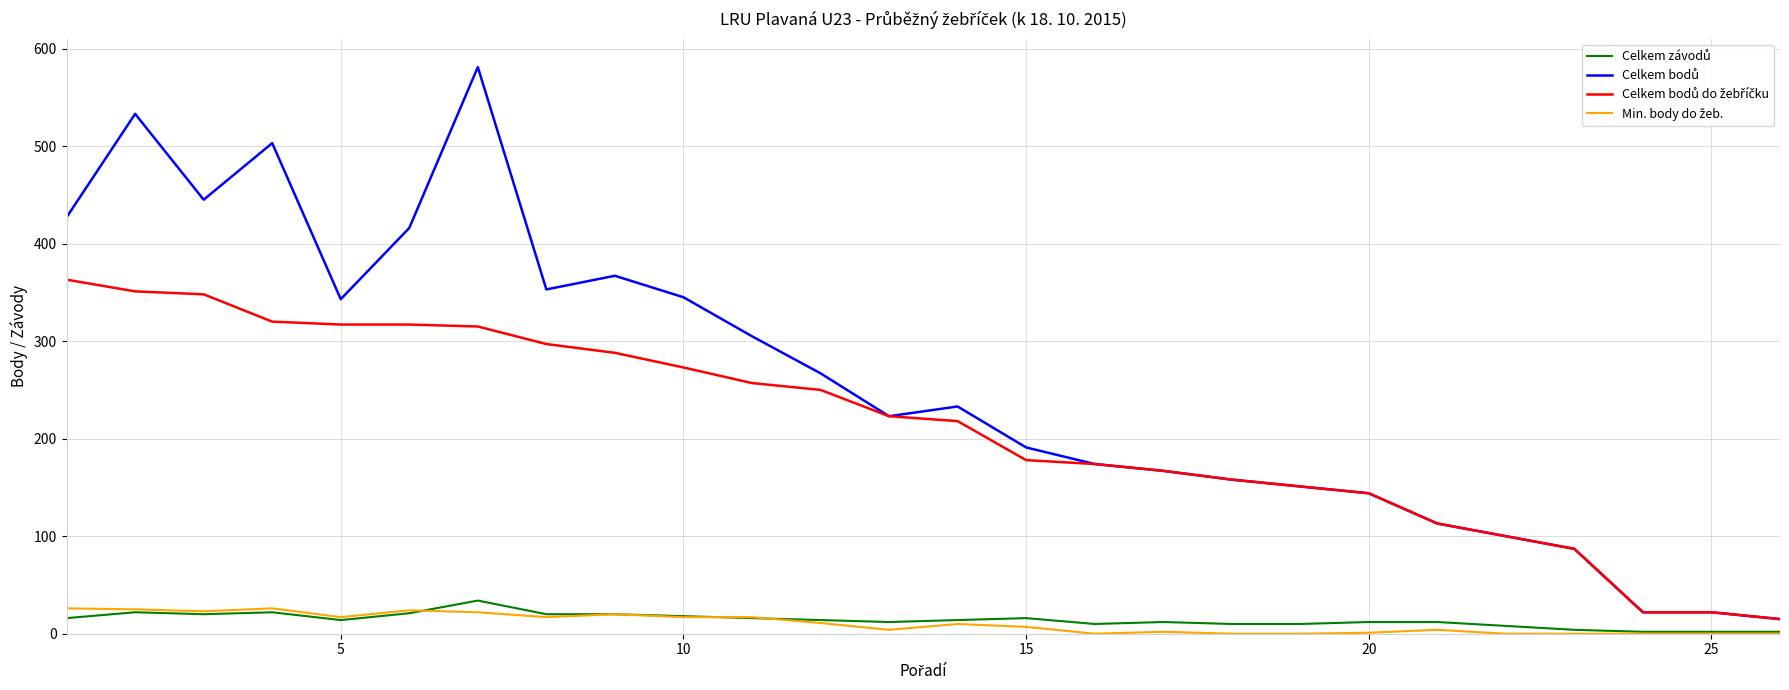

What is the maximum value shown in the chart?

581